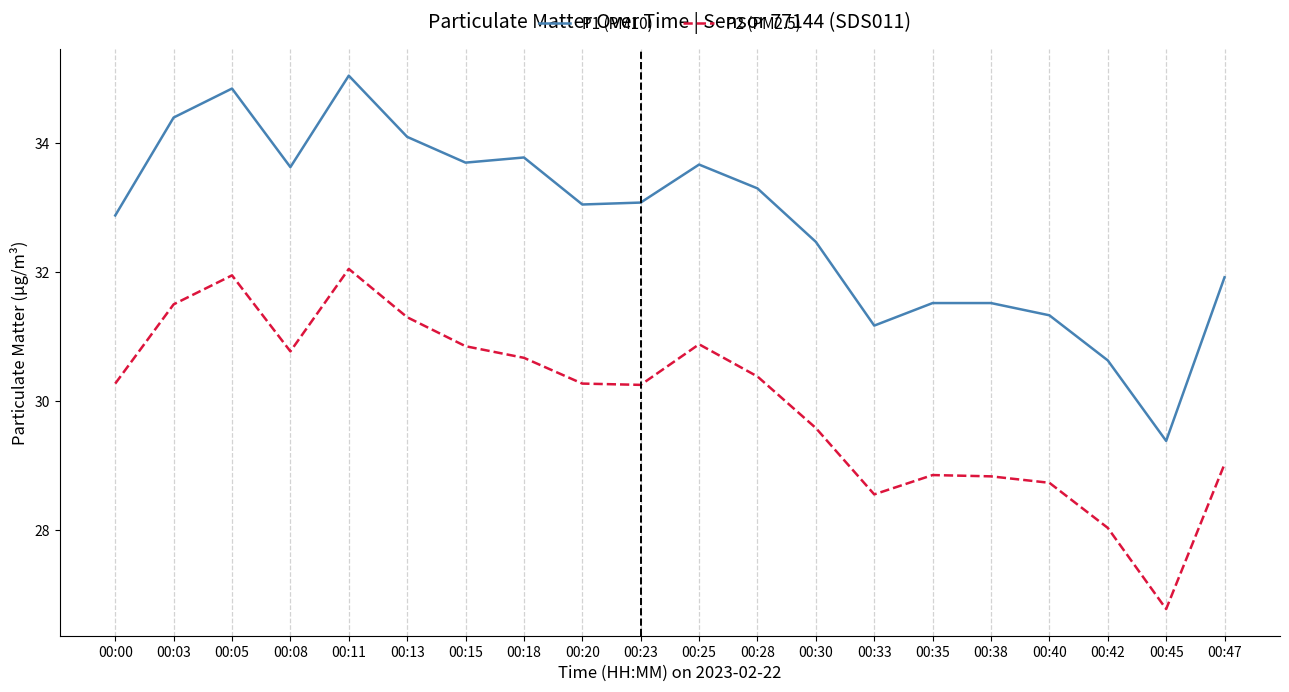

Which series has the widest spread of values?

P1 (PM10)